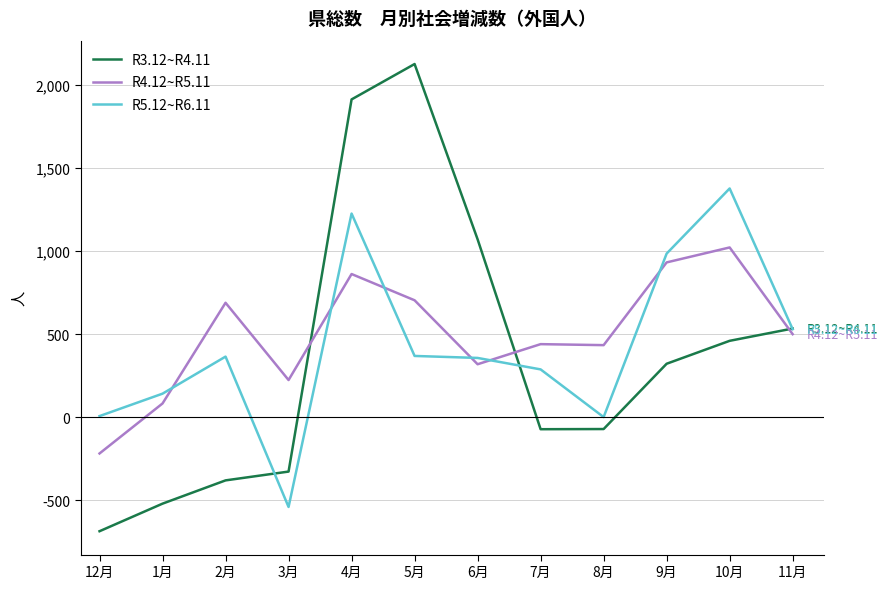

In R3.12~R4.11, how many points are higher than both neighbors (excluding endpoints)?

1